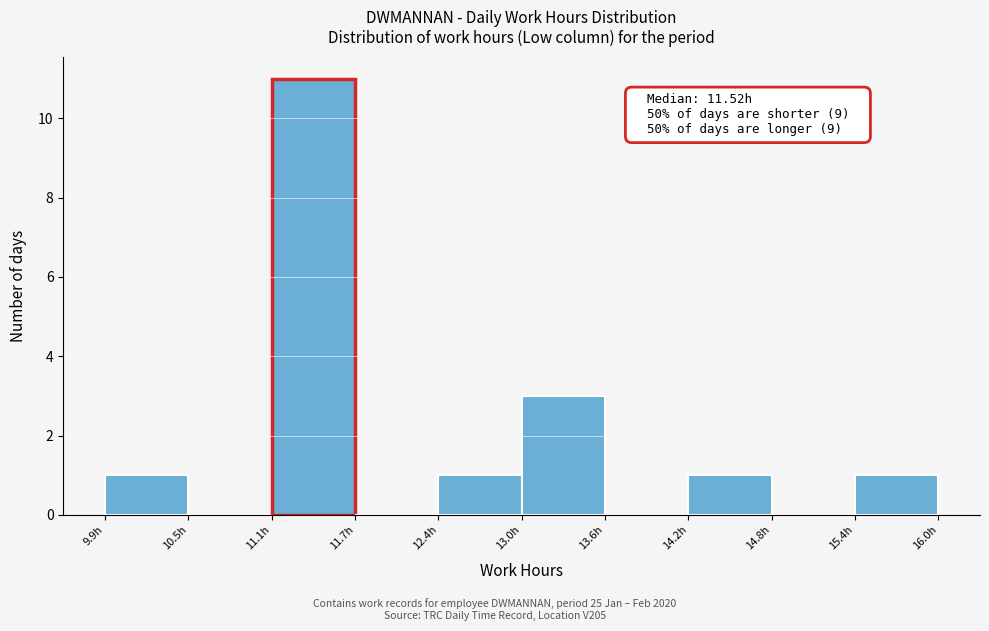

Which range on the x-axis has the tallest bar?

11.1 to 11.7